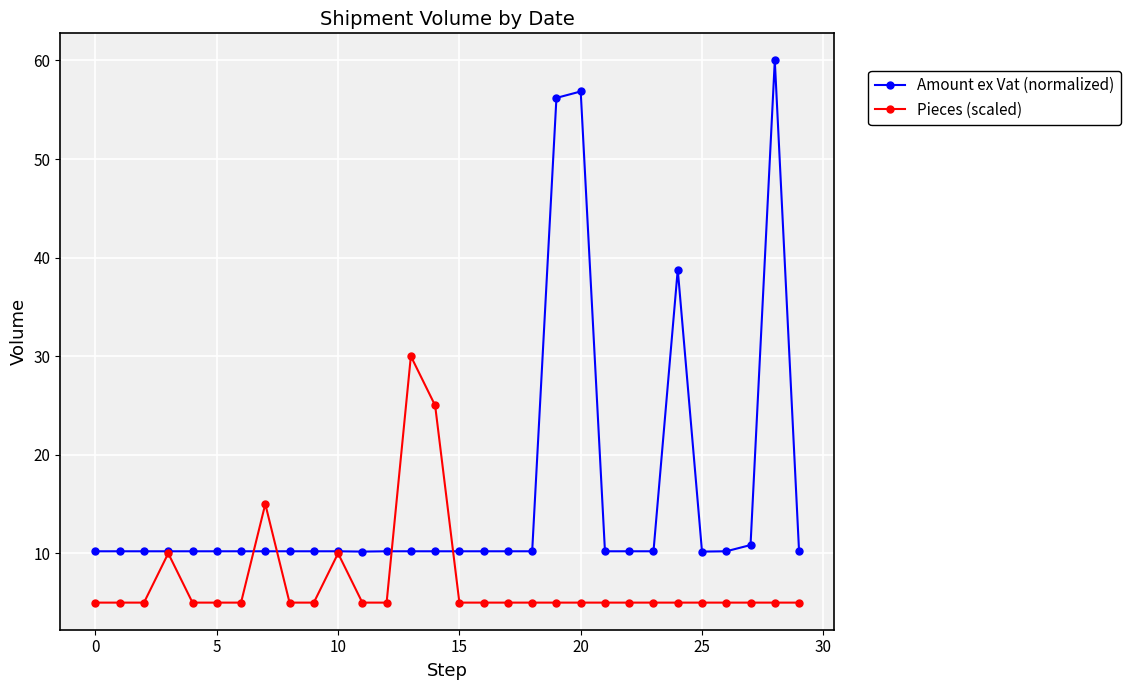

Which series has the widest spread of values?

Amount ex Vat (normalized)